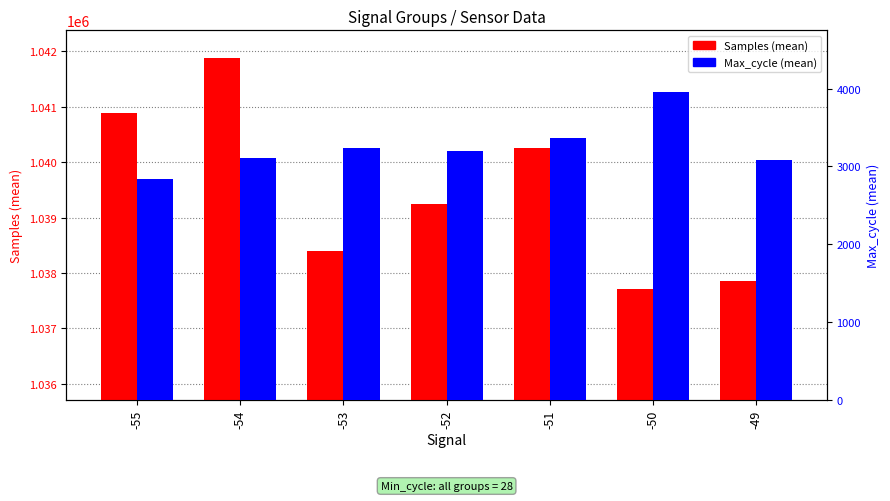

Where is Max_cycle (mean) nearest to the value 3400?

-51